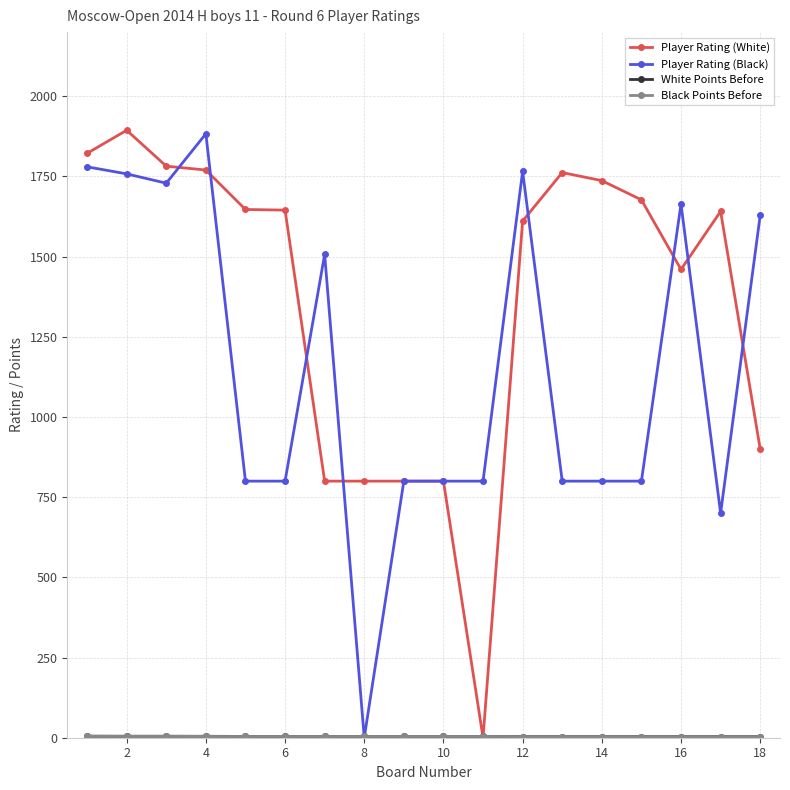

What is the maximum value for Player Rating (Black)?

1883.0